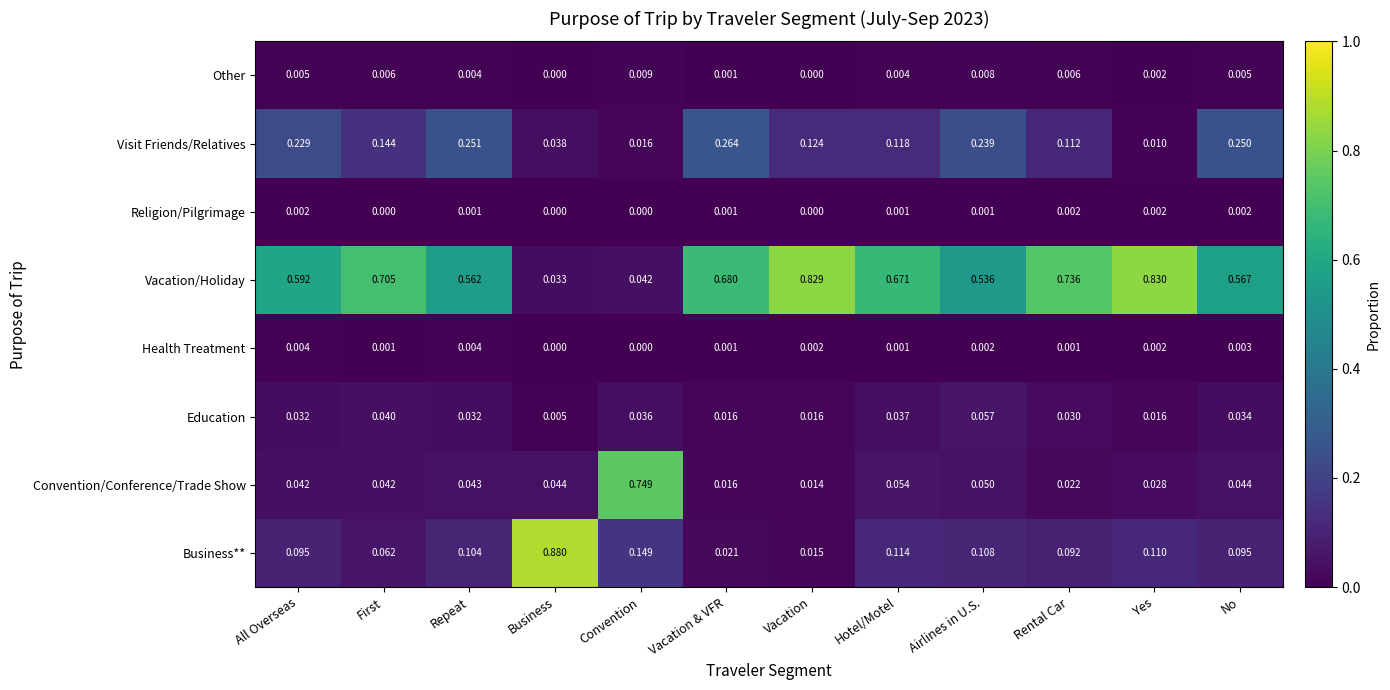

Which series has the largest total across all categories?

Vacation/Holiday